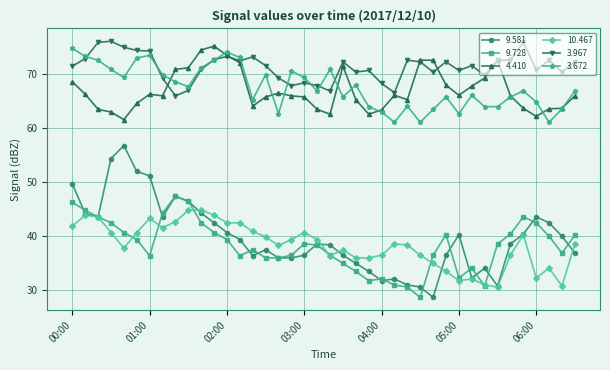

What is the value of the 3.672 point at the 25th from the left?

62.9